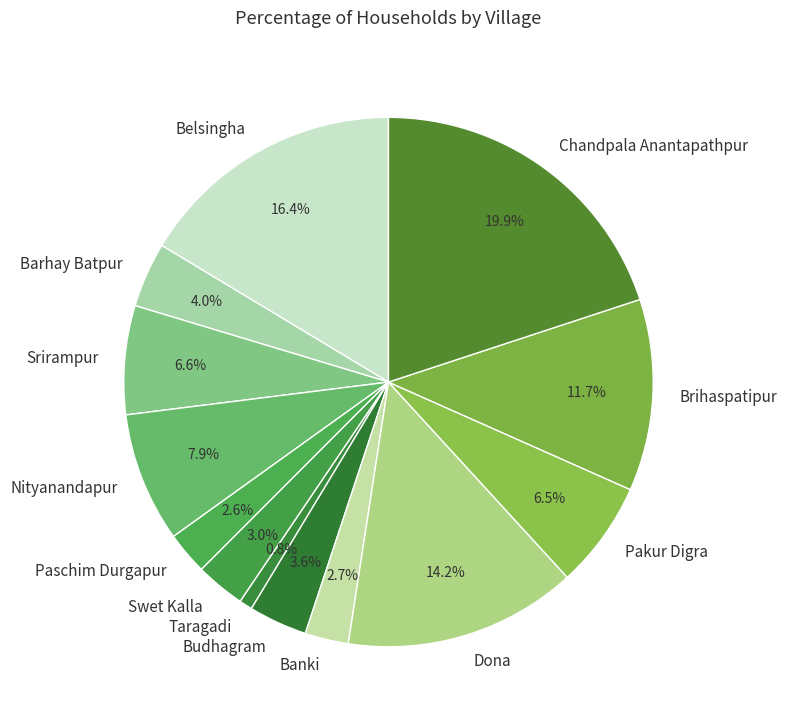

Which category has the smallest portion of the pie?

Taragadi